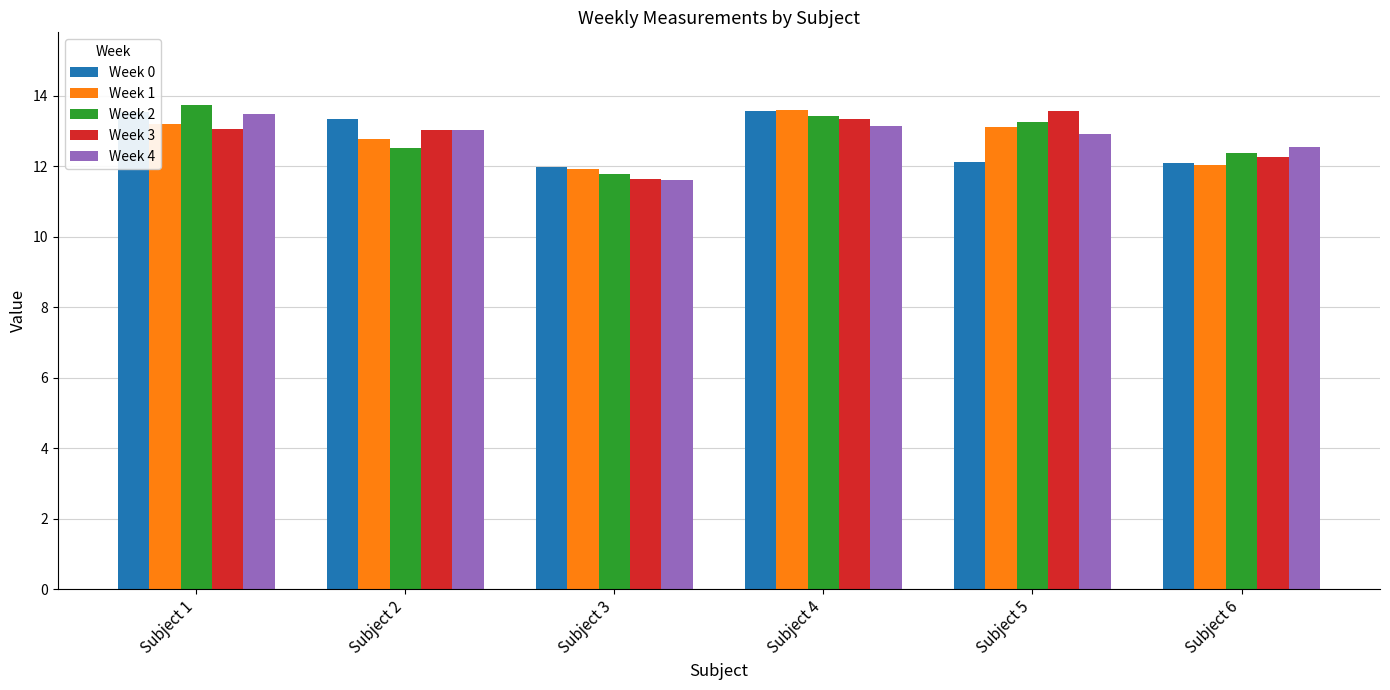

What are all the series names shown in the legend?

Week 0, Week 1, Week 2, Week 3, Week 4